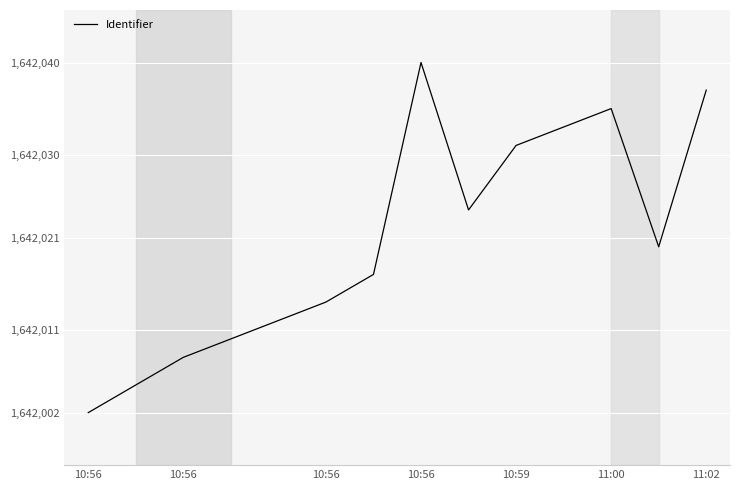

What is the difference between the maximum and minimum values?

38